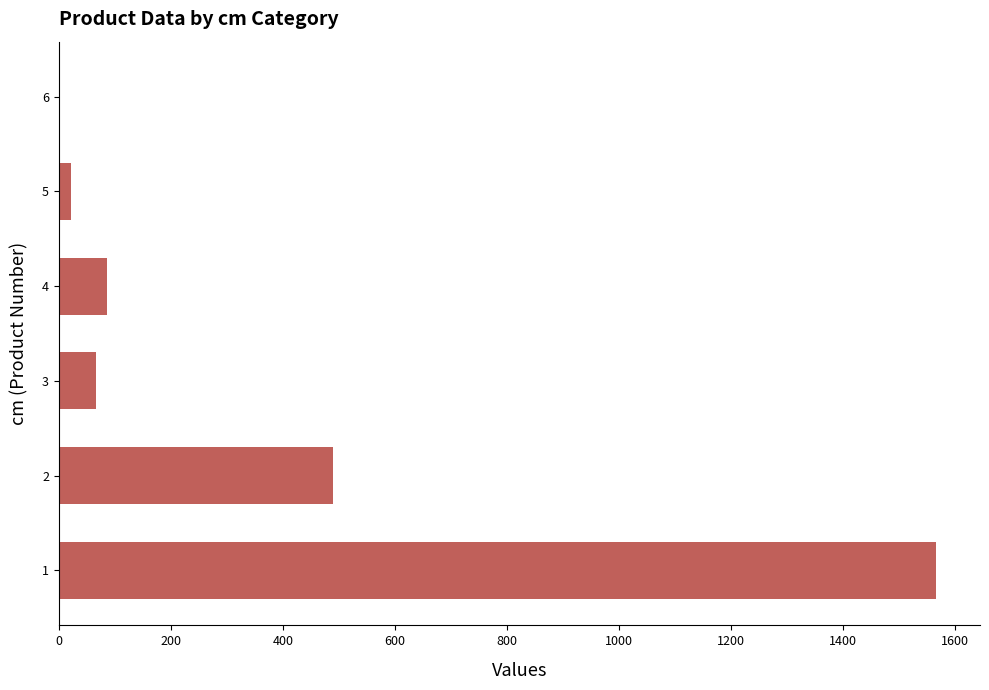

Reading bottom to top, extract all data points from this chart.

1=1566	2=490	3=67	4=86	5=21	6=1